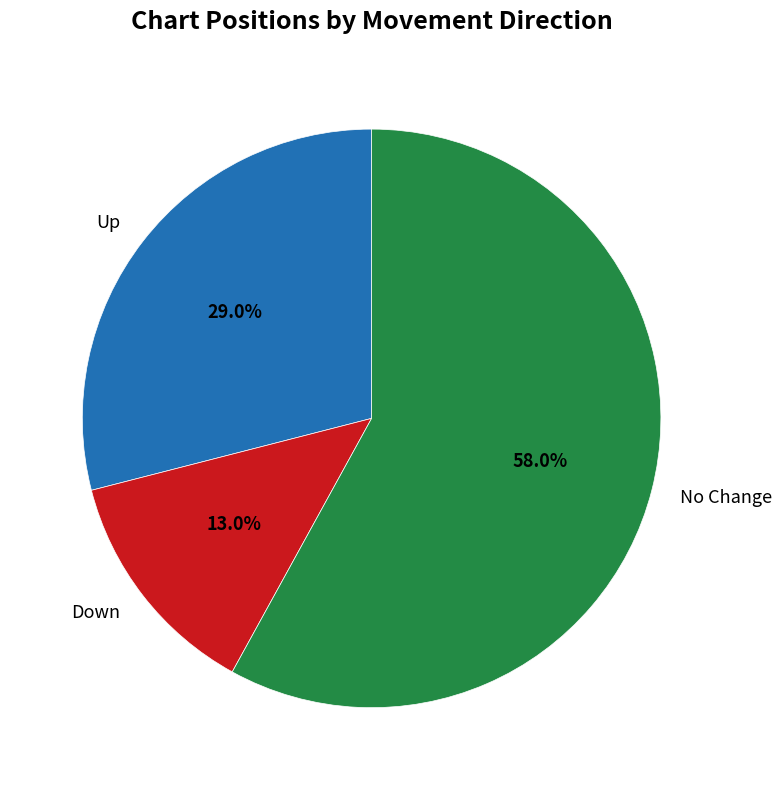

Count the number of slices in the pie.

3